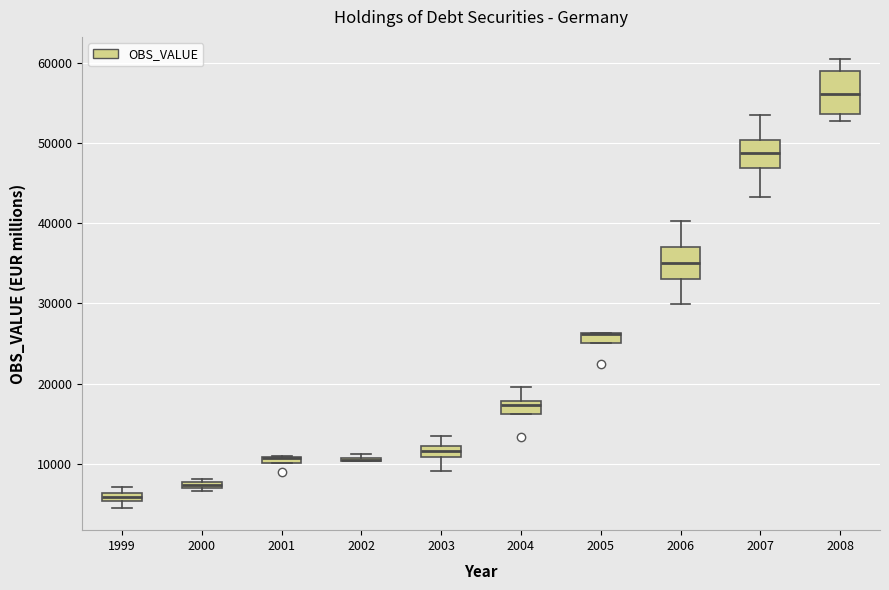

Comparing the boxes themselves (not the whiskers), which one is the tallest?

2008